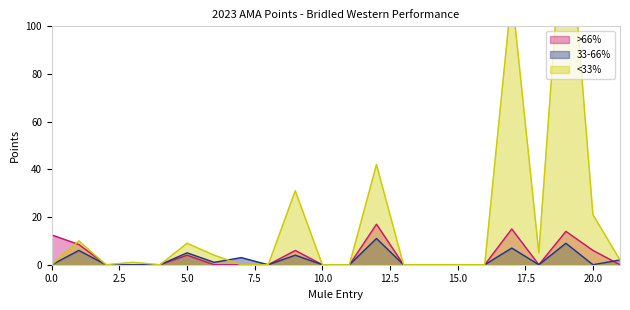

What is the difference between the maximum and minimum values in the >66% series?

17.0